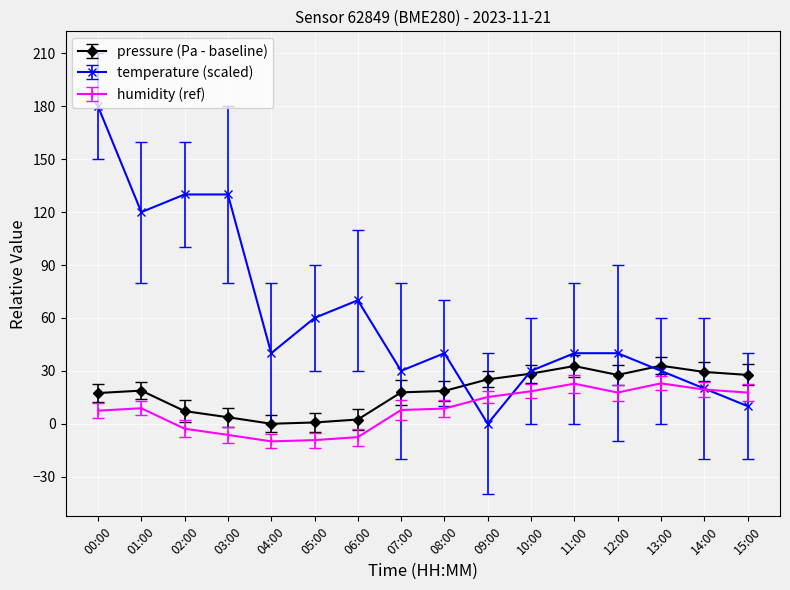

What are all the series names shown in the legend?

pressure (Pa - baseline), temperature (scaled), humidity (ref)